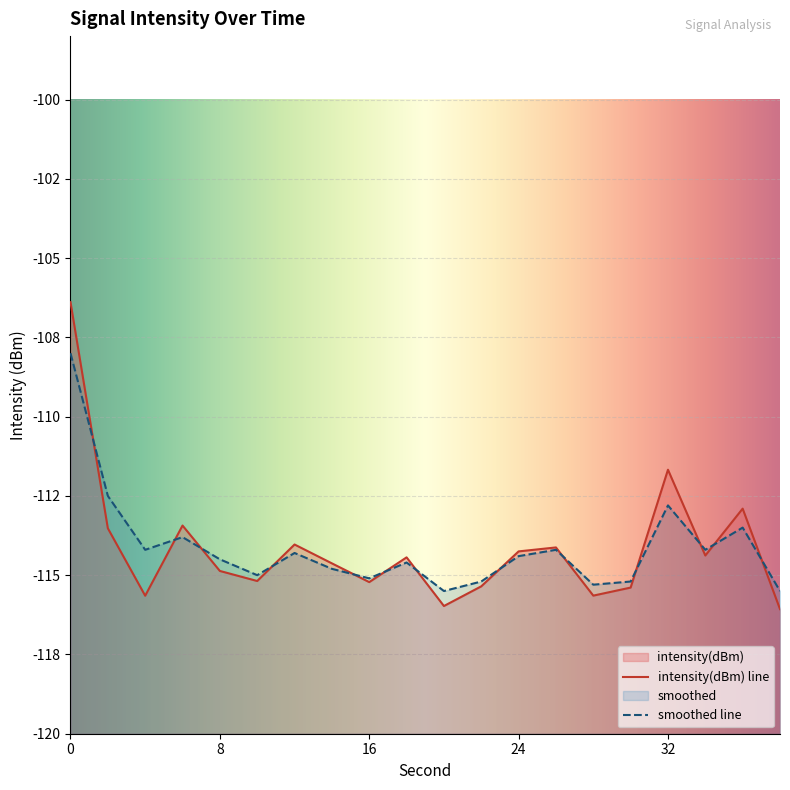

What is the approximate value of intensity(dBm) at 22?

-115.4